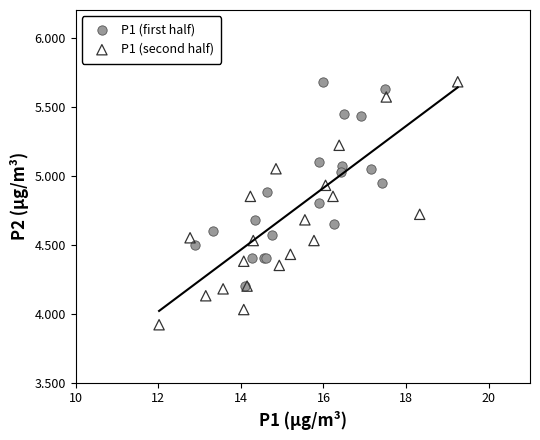

Which series contains the lowest Y value?

P1 (second half)